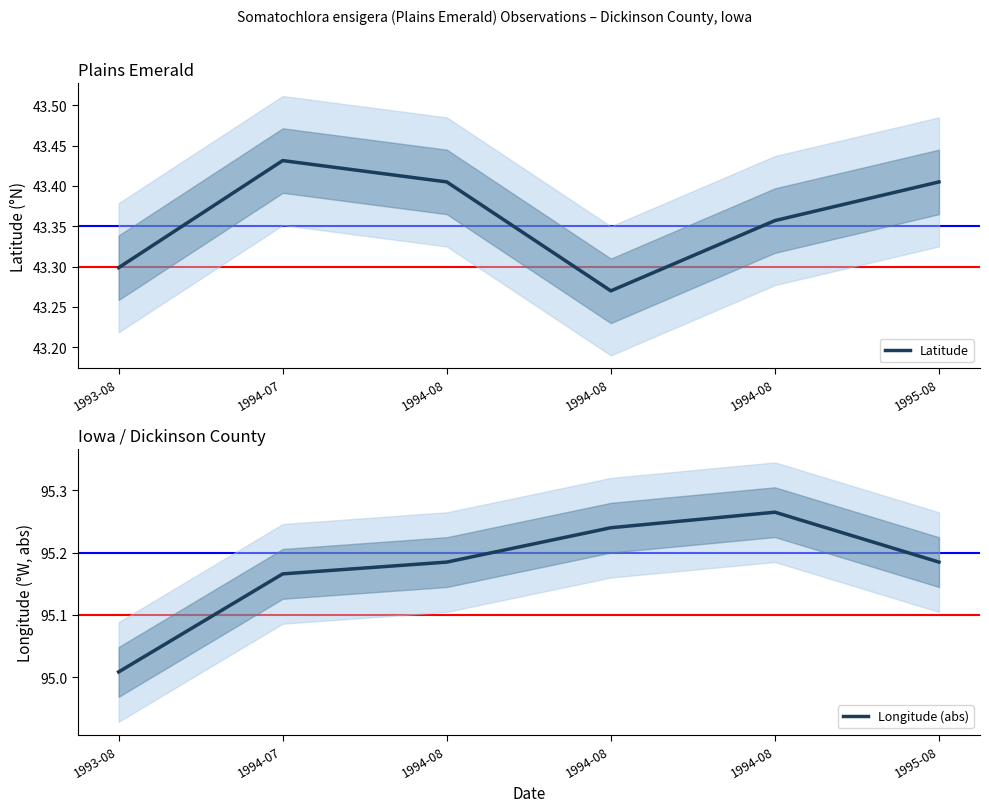

List the series in order of their peak value, highest first.

Longitude (abs), Latitude